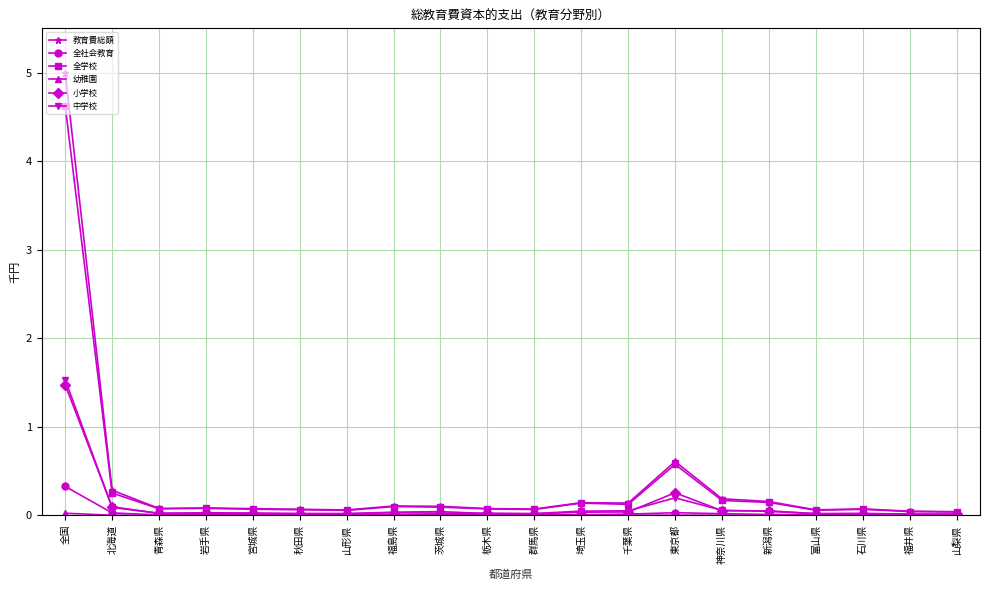

Between 宮城県 and 東京都, which series saw the biggest shift?

教育費総額